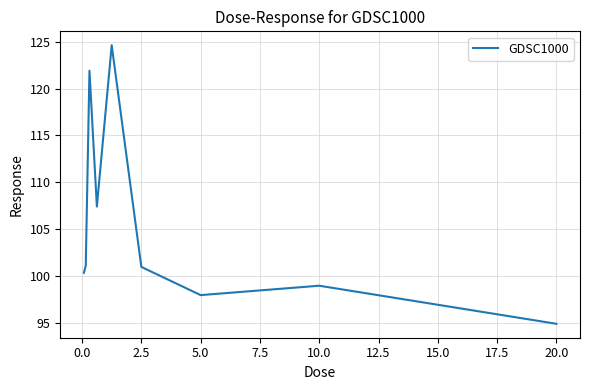

What is the minimum value shown in the chart?

95.0